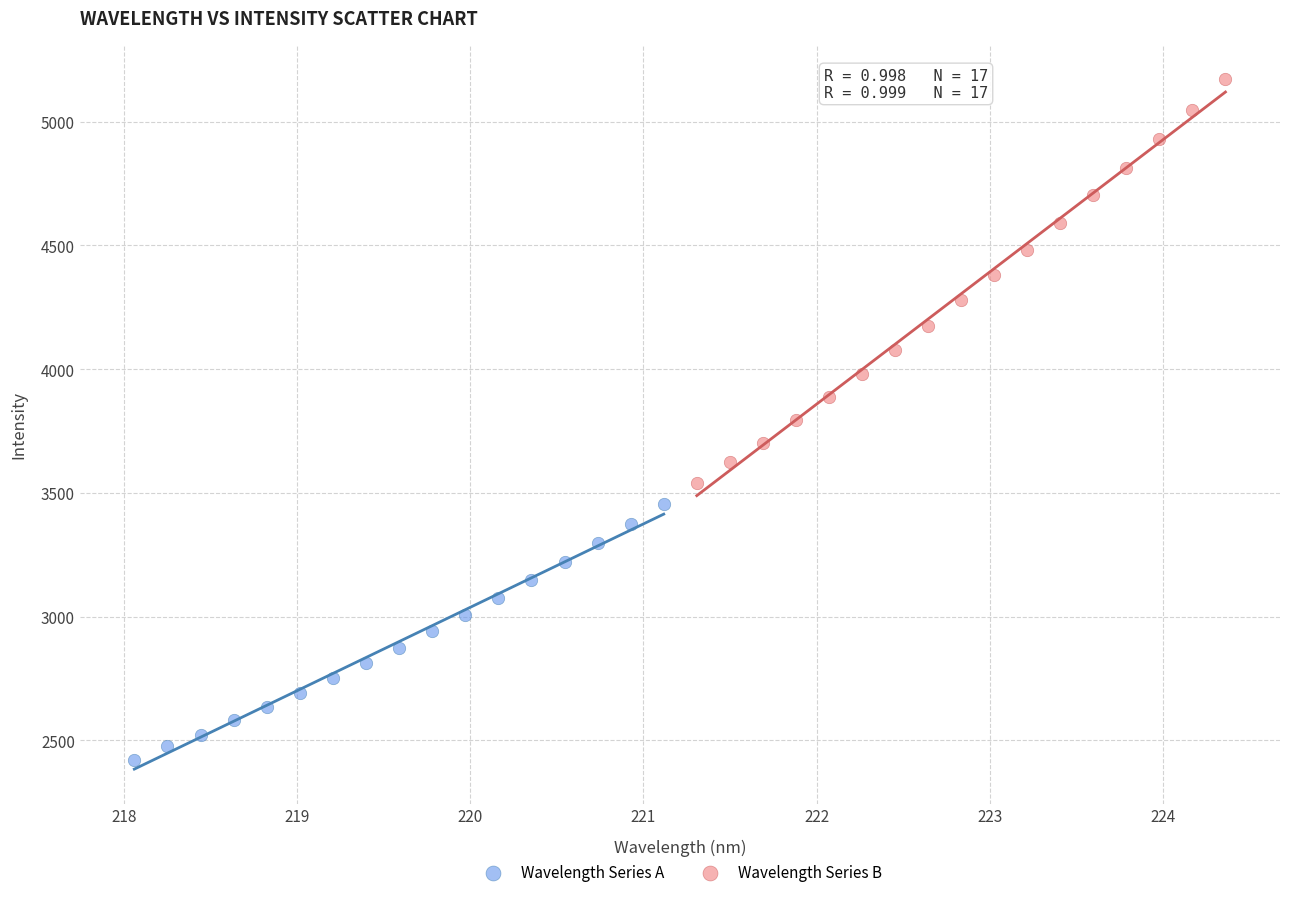

Which series contains the highest Y value?

Wavelength Series B